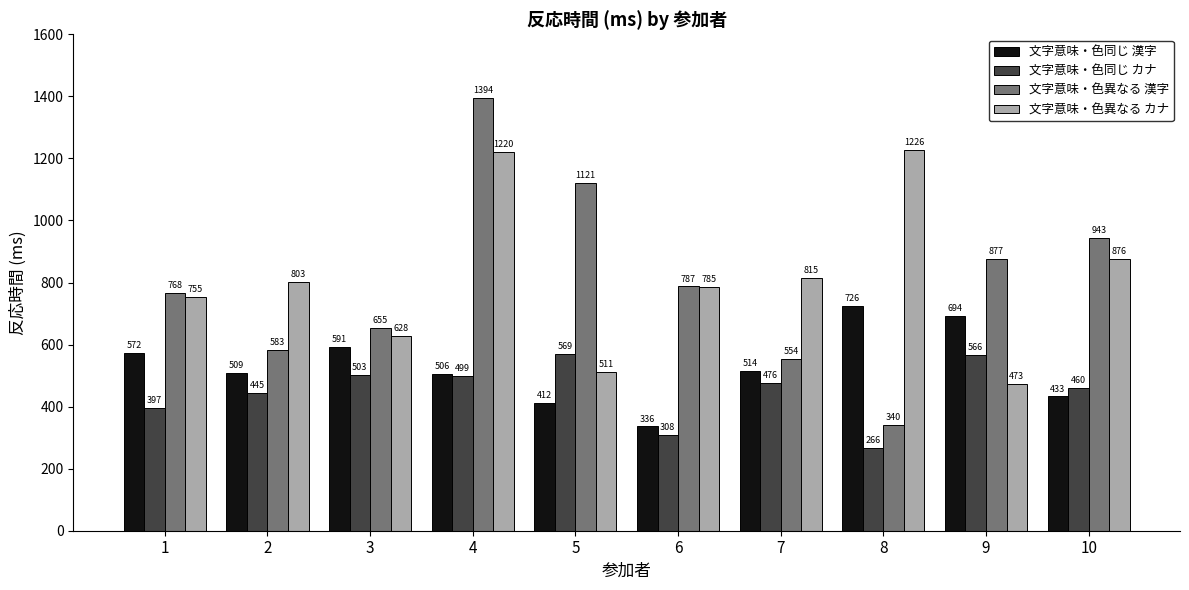

What is the lowest value of the 文字意味・色異なる カナ series?

472.8